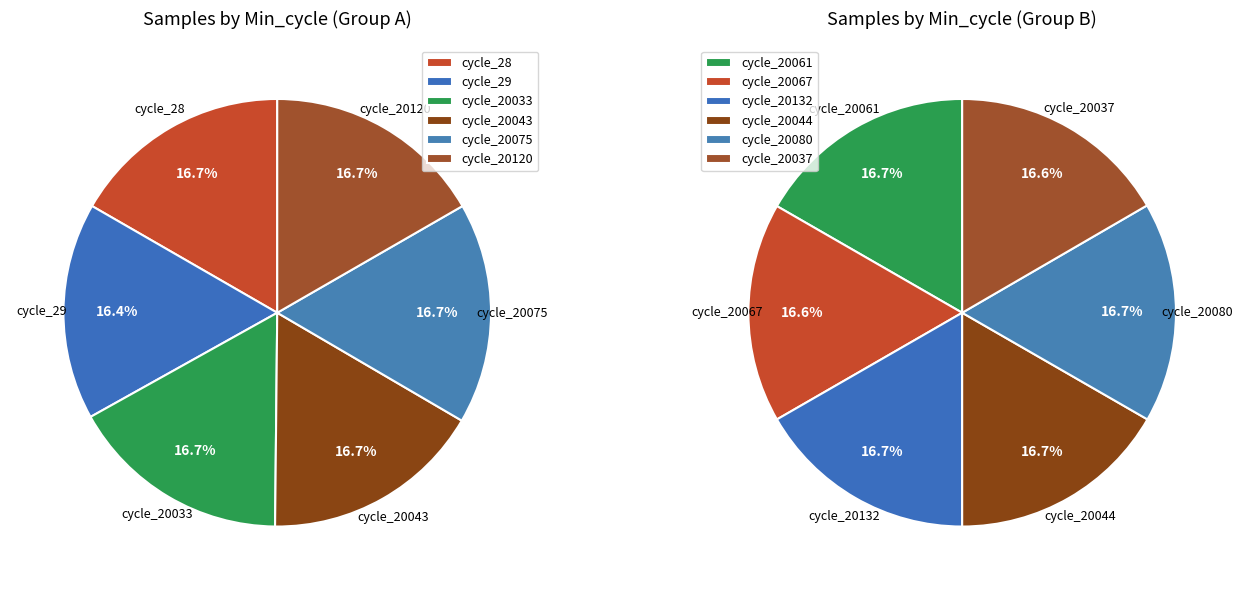

Does any single category account for the majority?

No